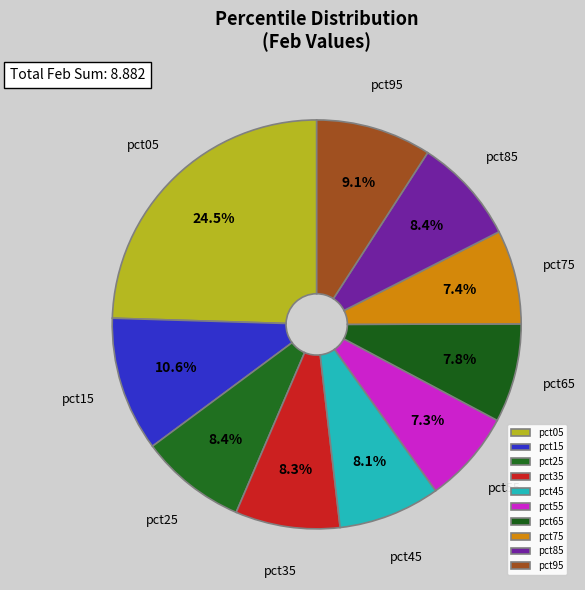

How many segments does this pie chart have?

10